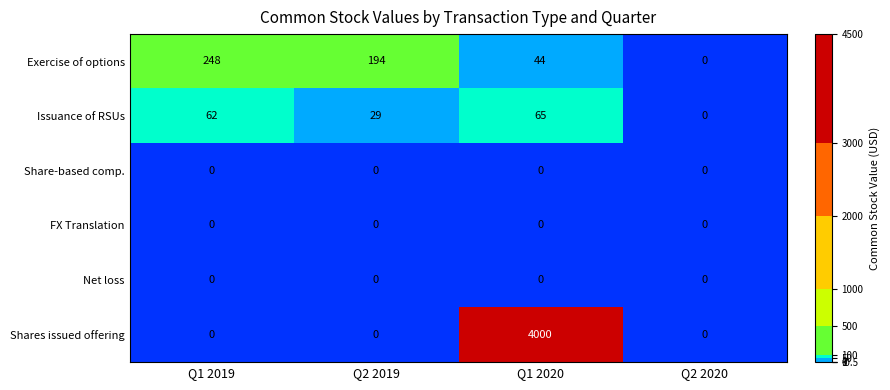

Reading left to right, extract all data points from this chart.

Exercise of options: 248	194	44	0
Issuance of RSUs: 62	29	65	0
Share-based comp.: 0	0	0	0
FX Translation: 0	0	0	0
Net loss: 0	0	0	0
Shares issued offering: 0	0	4000	0